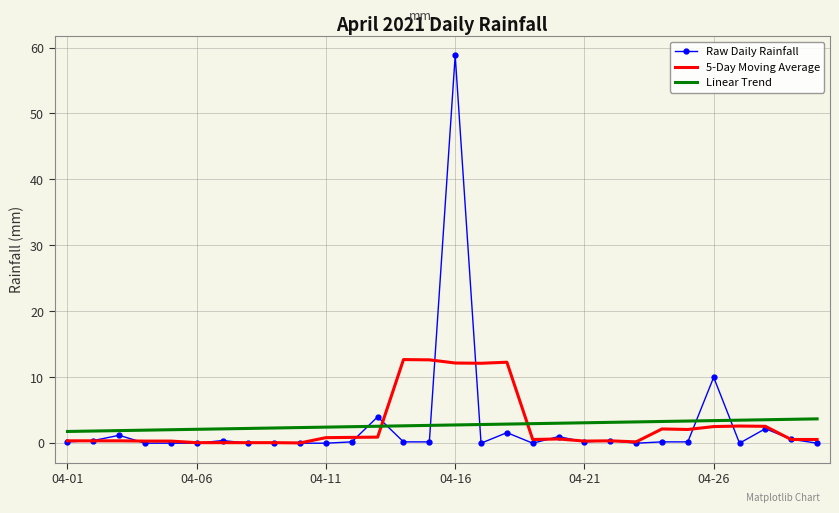

What is the highest value of the Raw Daily Rainfall series?

58.8